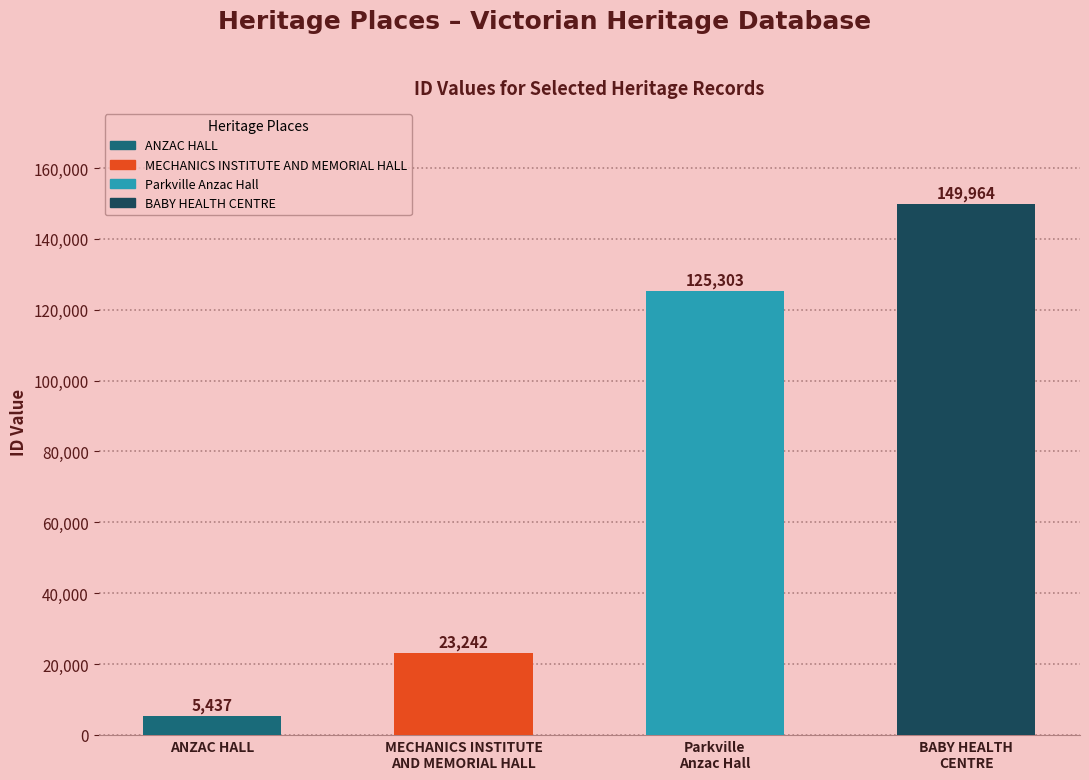

The chart shows a value of 2049 at ANZAC HALL. True or false?

False